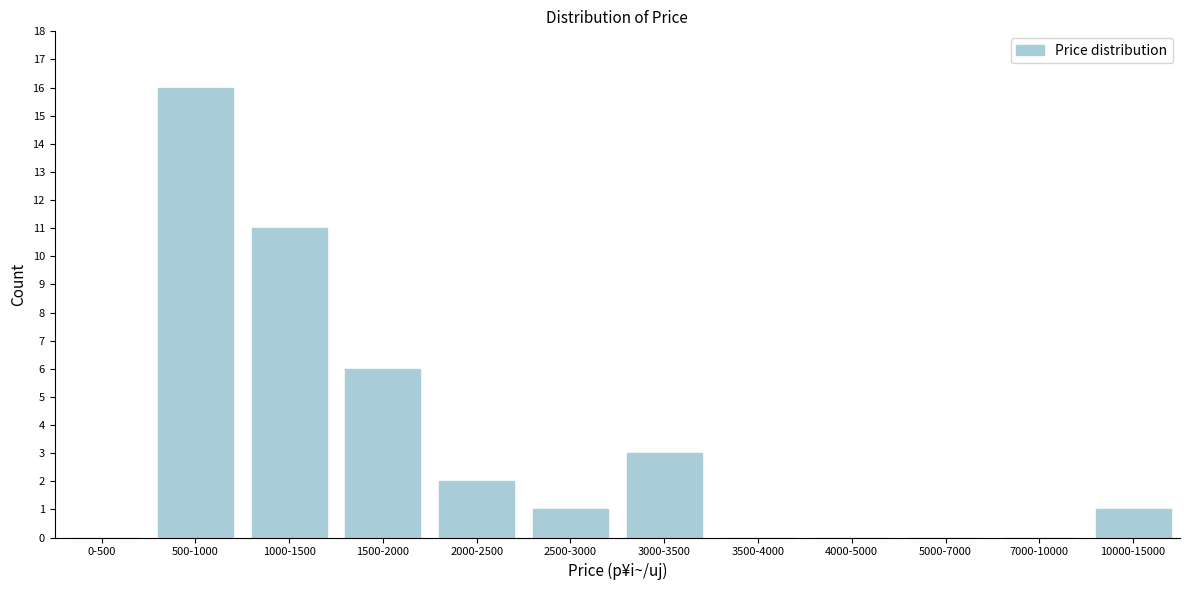

Reading right to left, transcribe all the data shown in this chart.

10000-15000=1	7000-10000=0	5000-7000=0	4000-5000=0	3500-4000=0	3000-3500=3	2500-3000=1	2000-2500=2	1500-2000=6	1000-1500=11	500-1000=16	0-500=0